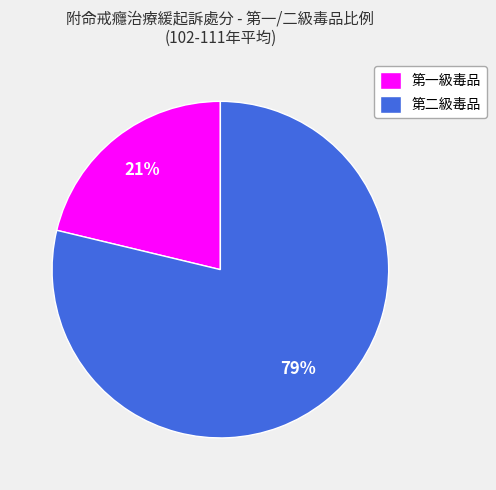

True or false: 第一級毒品 accounts for 21% of the total.

True